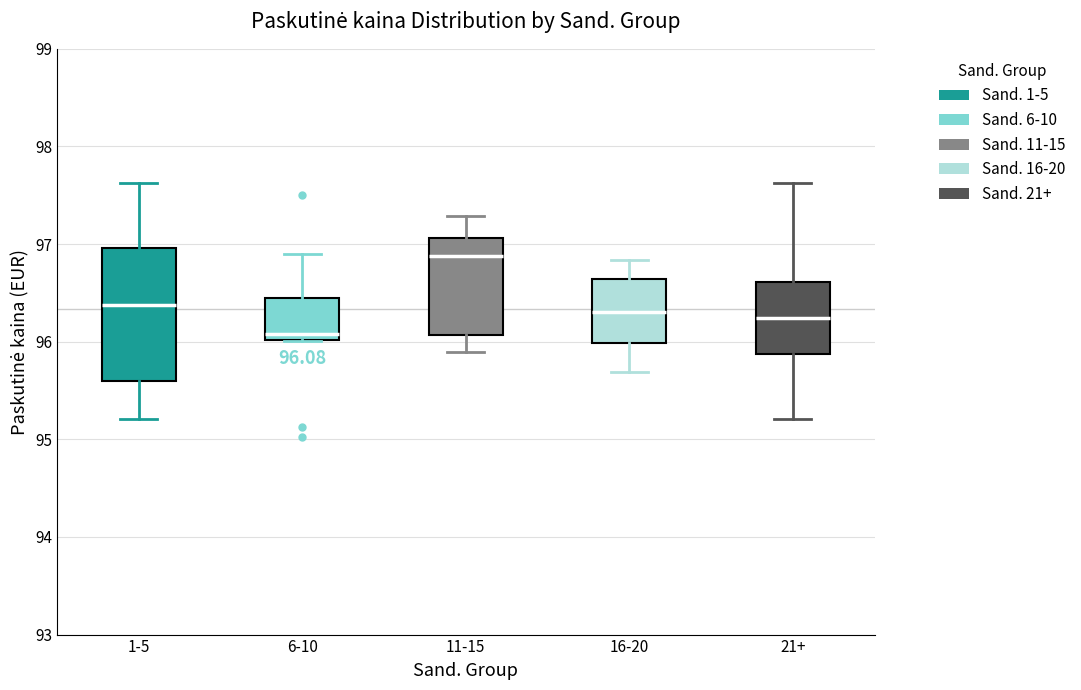

Which box is the tallest, from its lower edge to its upper edge?

1-5